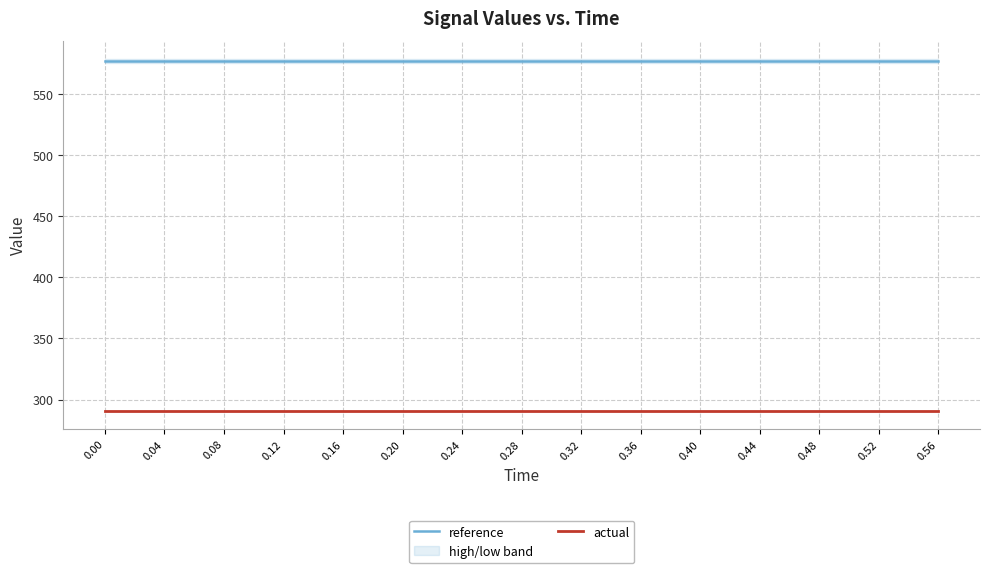

True or false: reference and actual cross at least once.

False